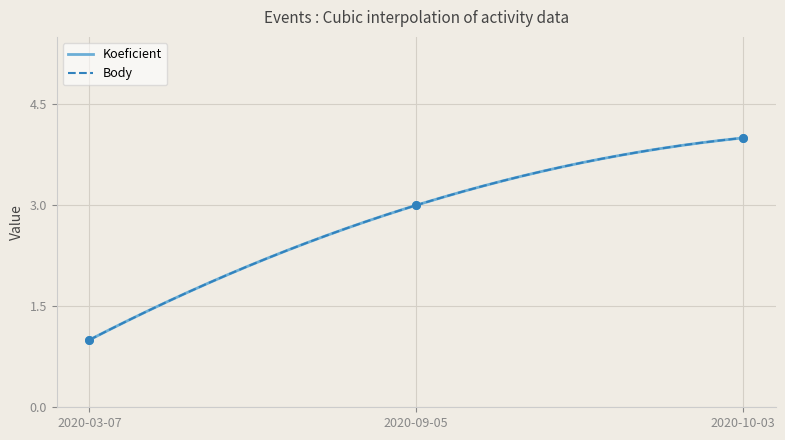

What are all the series names shown in the legend?

Koeficient, Body